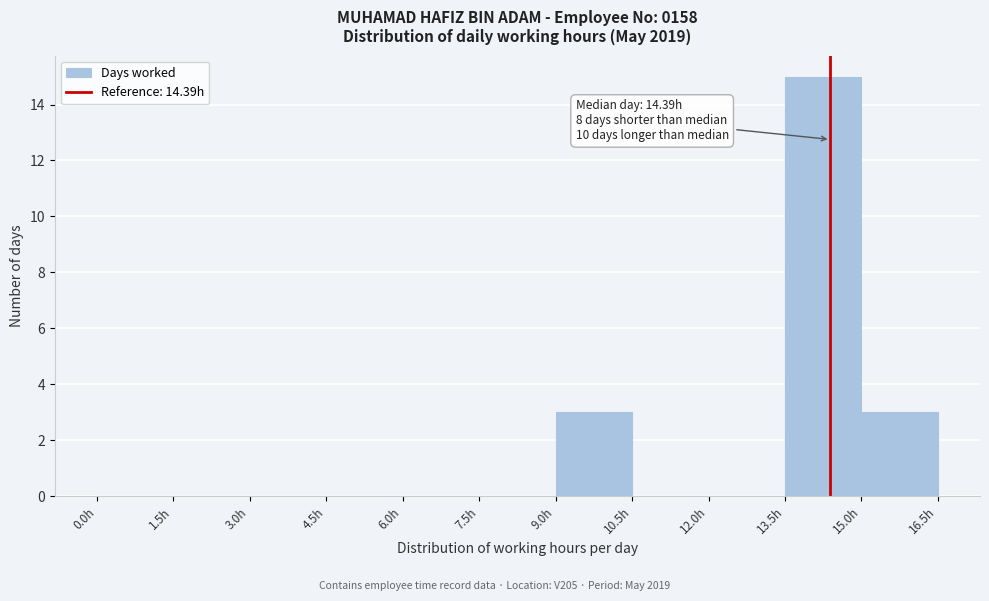

Over which range of the x-axis is the bar tallest?

13.5 to 15.0